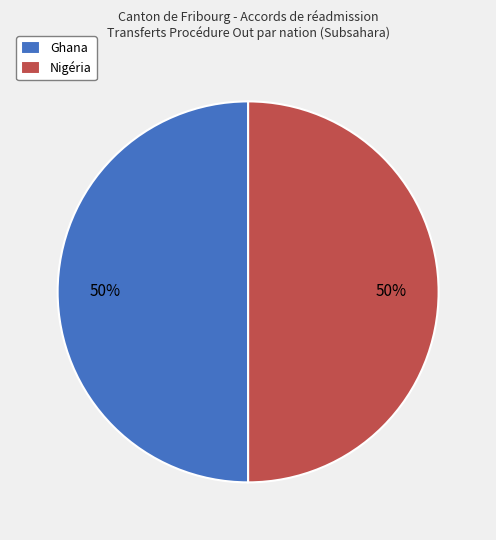

To the nearest percent, what is the difference between the largest and smallest slice percentages?

0%